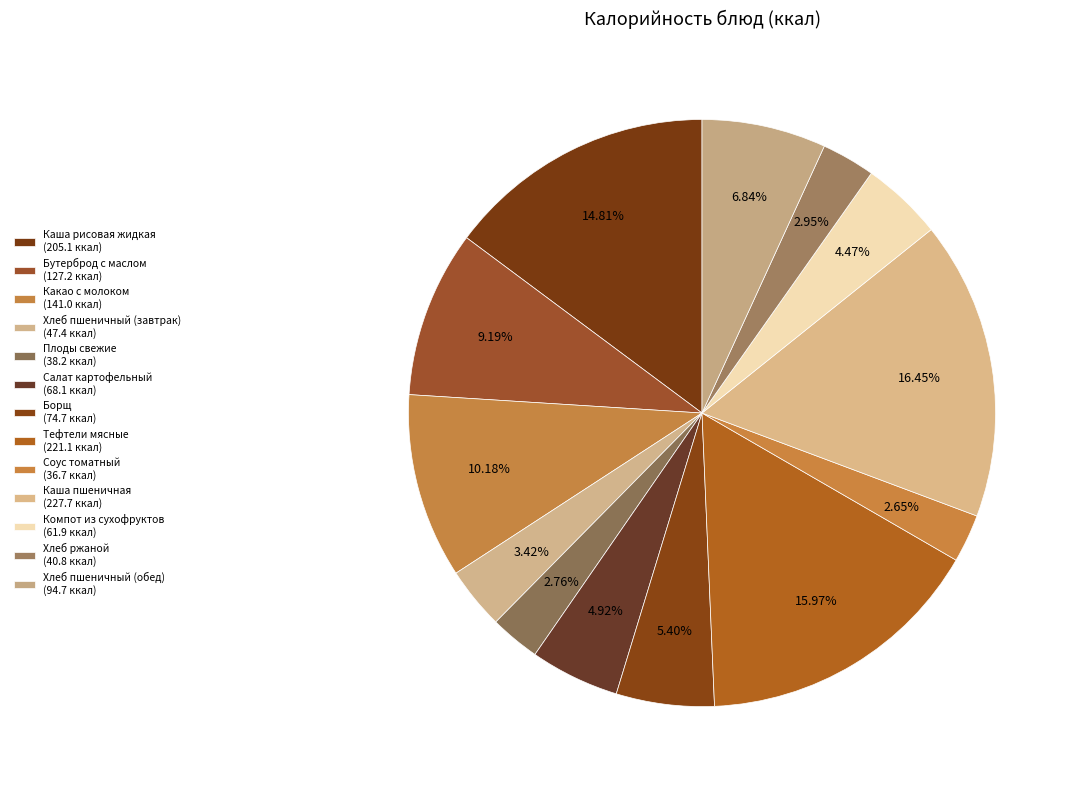

How many segments does this pie chart have?

13